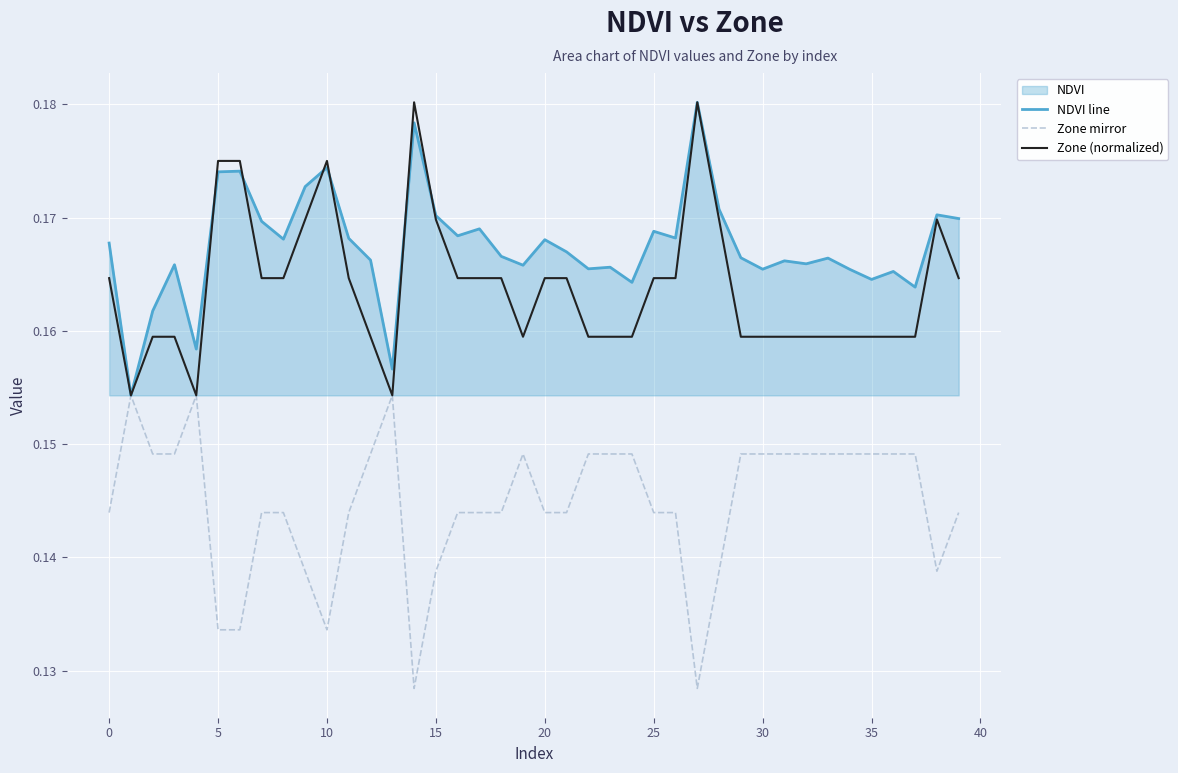

How many interior local peaks does the Zone (normalized) series have?

4